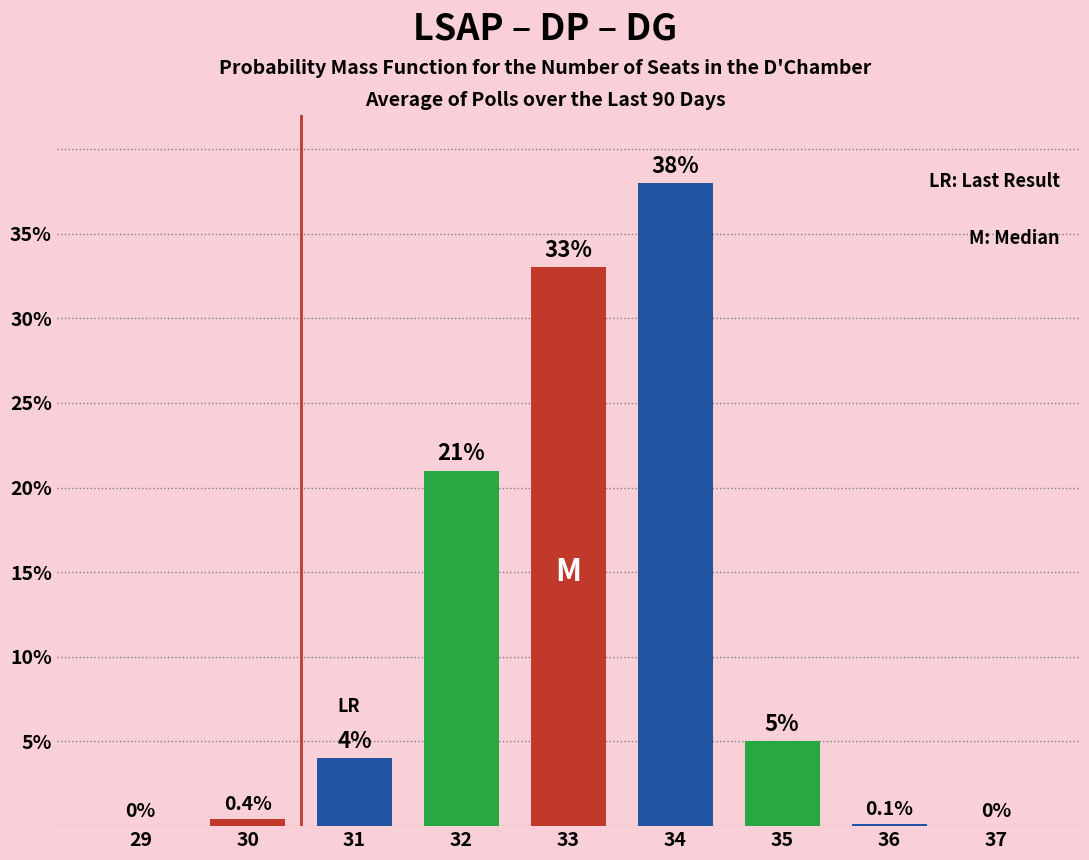

Count the number of categories in the chart.

9